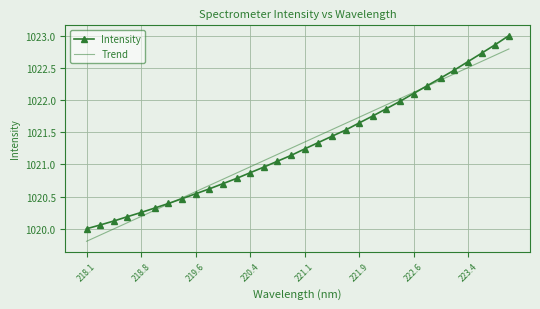

What is the smallest value displayed?

1019.8